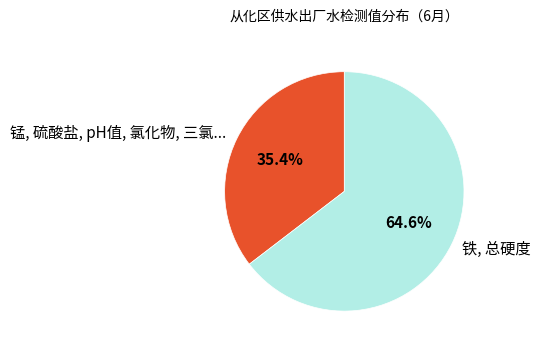

How many slices are in this pie chart?

2